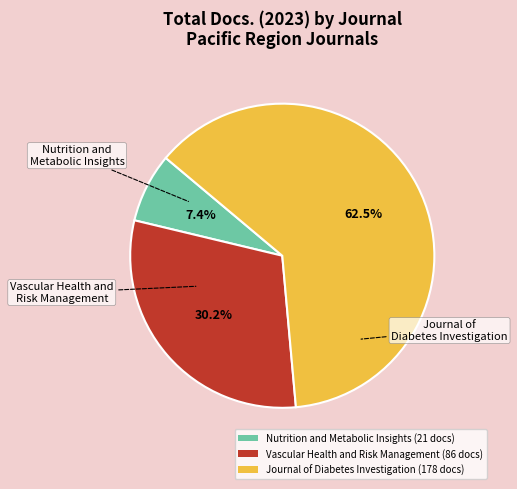

Which category has the smallest portion of the pie?

Nutrition and Metabolic Insights